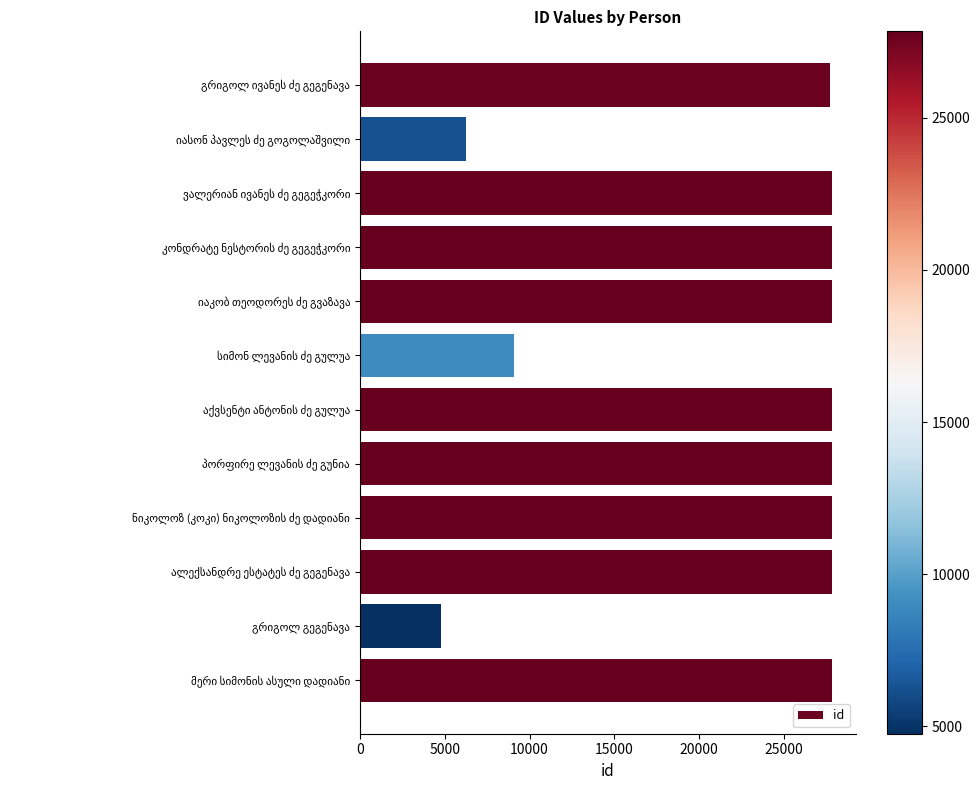

What is the average value?

22539